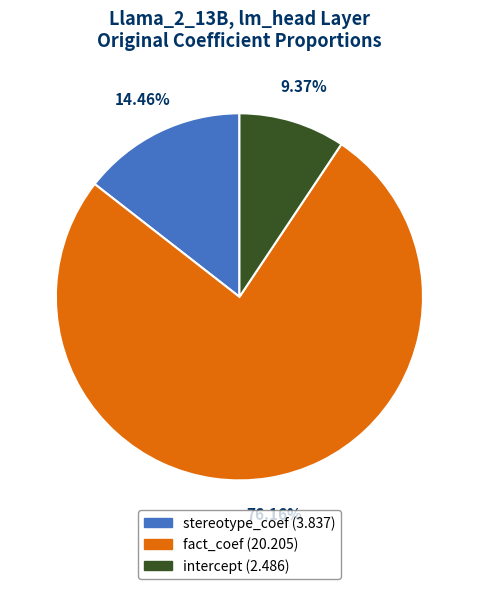

Approximately how many times larger is the value at fact_coef compared to intercept?

8.1